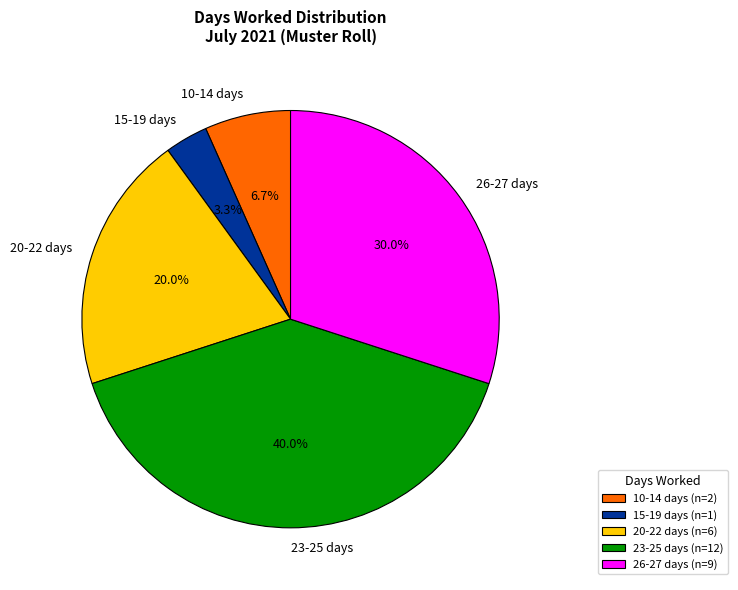

Approximately how many times larger is the value at 26-27 days compared to 20-22 days?

1.5